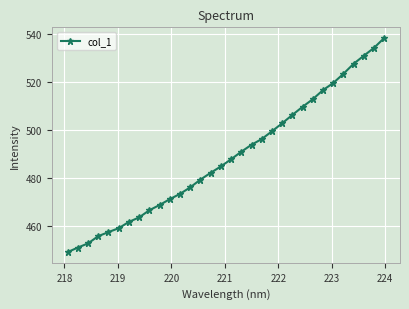

How many distinct data groups are displayed?

1